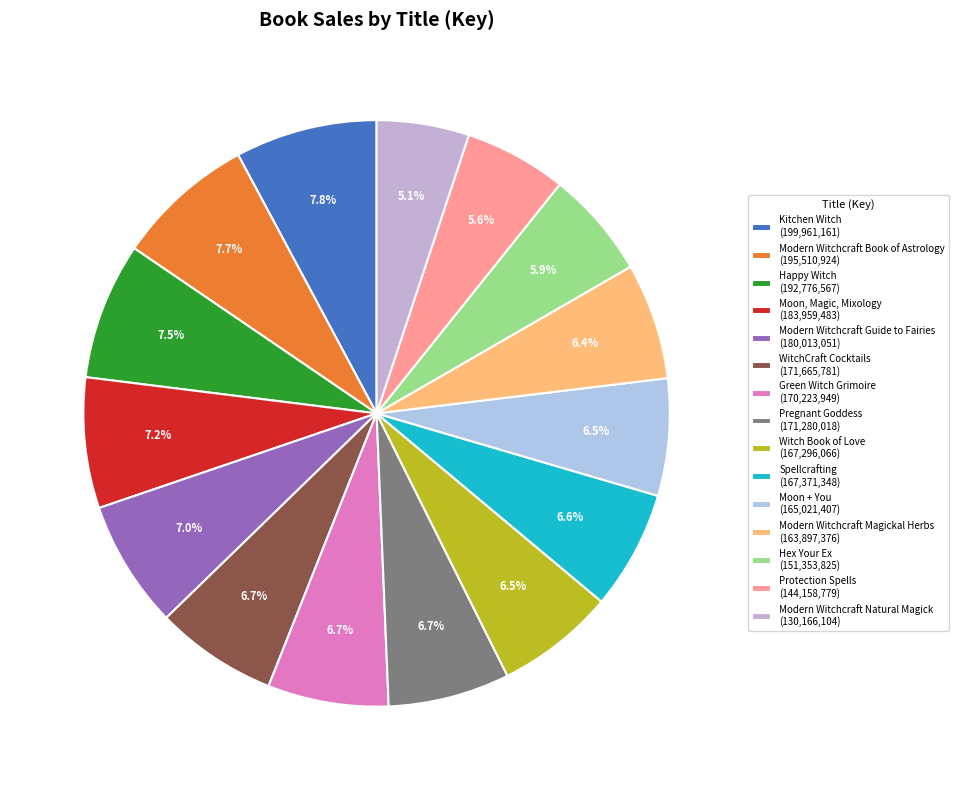

To the nearest percent, what is the difference between the Modern Witchcraft Natural Magick and Modern Witchcraft Book of Astrology slice percentages?

3%